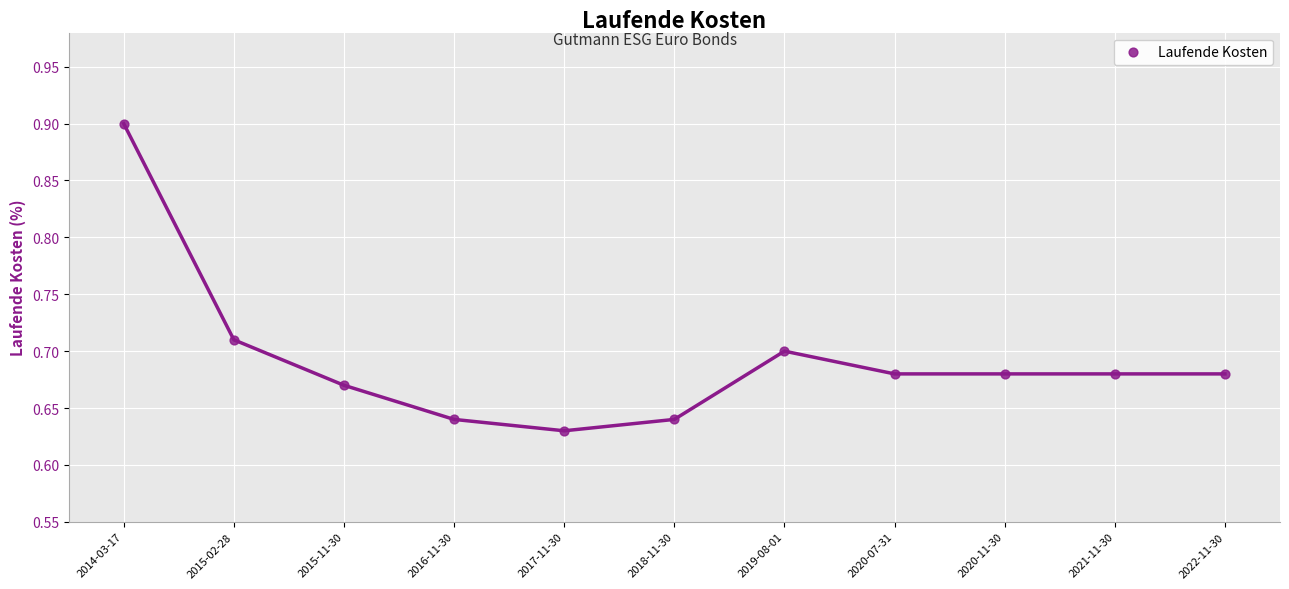

What is the range of Y values (max minus min)?

0.3